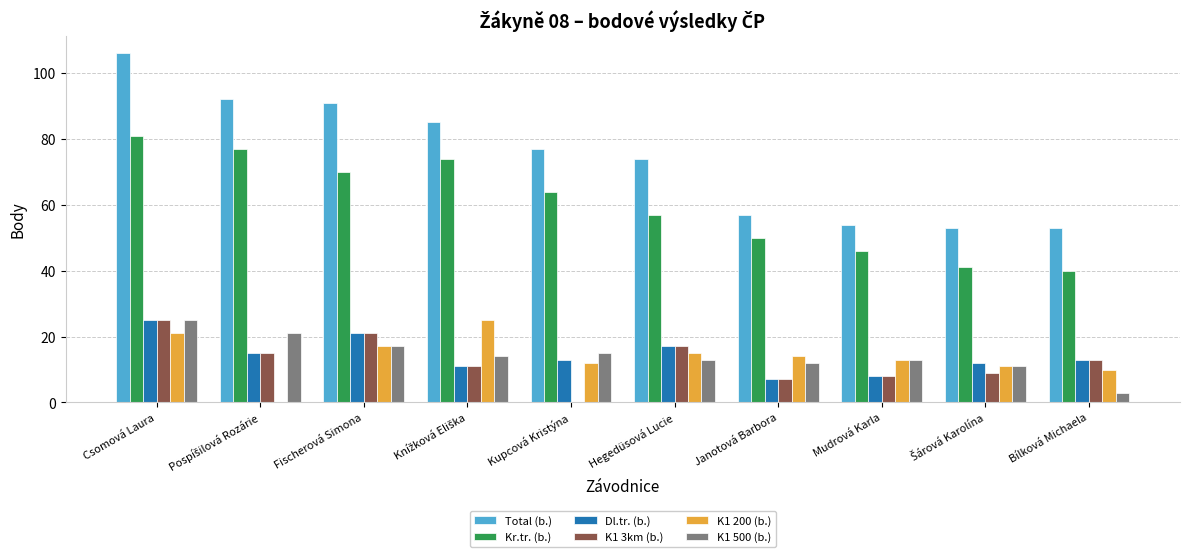

Count the number of categories in the chart.

10